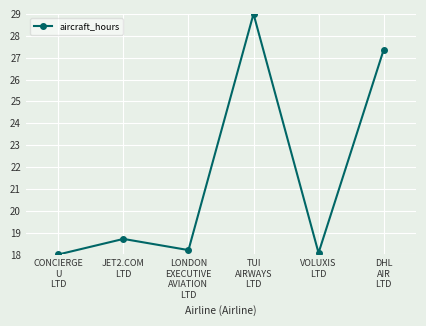

Between DHL
AIR
LTD and CONCIERGE
U
LTD, which is larger?

DHL
AIR
LTD